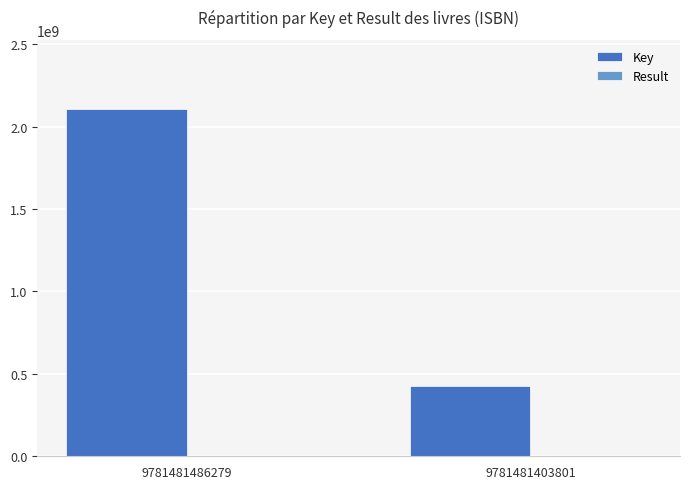

The value of Key at 9781481403801 is 425815998. True or false?

True